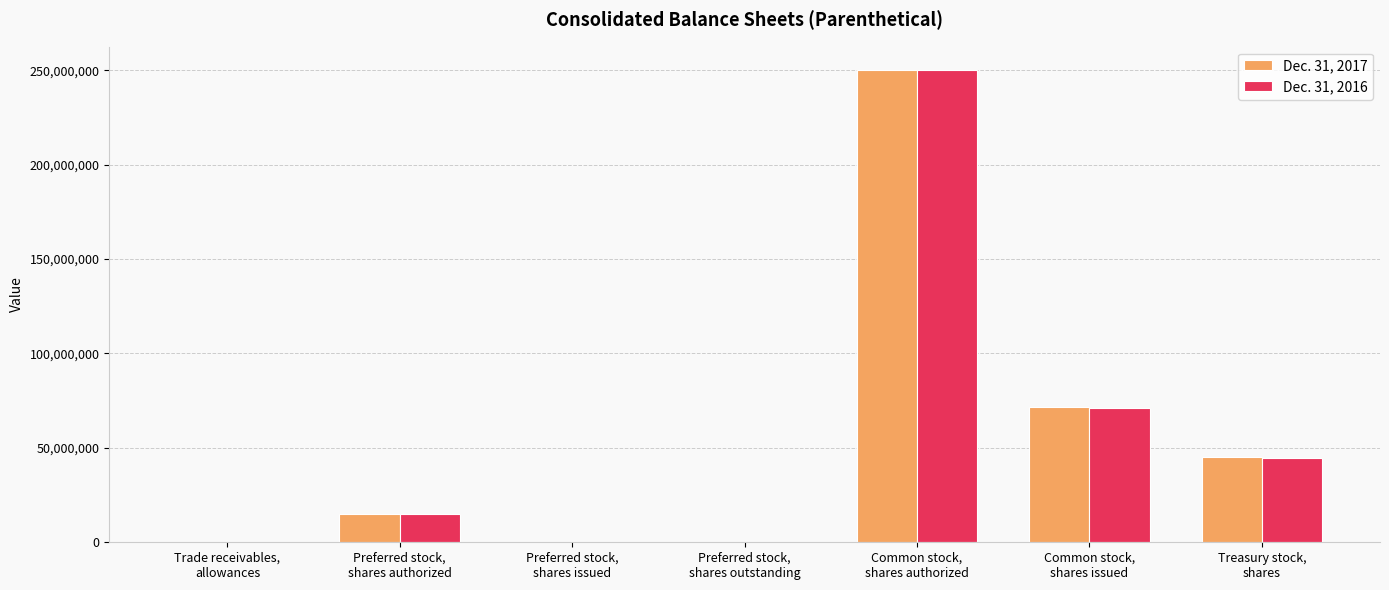

The value of Dec. 31, 2017 at Common stock,
shares issued is 71494000. True or false?

True